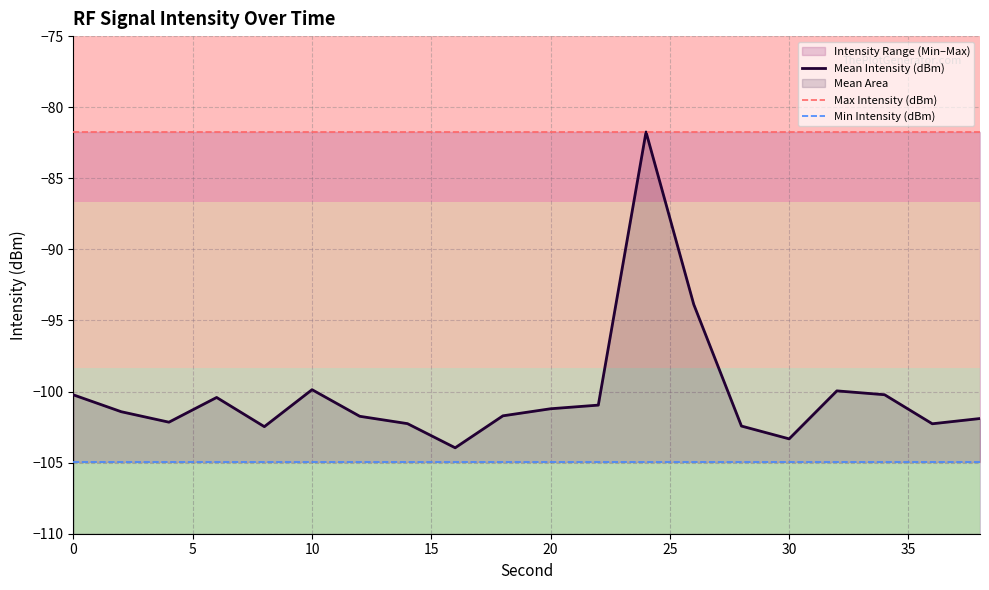

True or false: Min Intensity (dBm) and Mean Intensity (dBm) cross at least once.

False